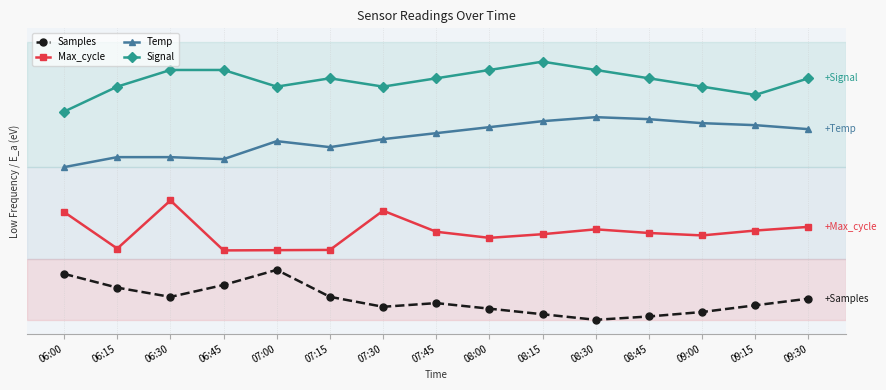

Is this an area chart (filled region under the line)?

No